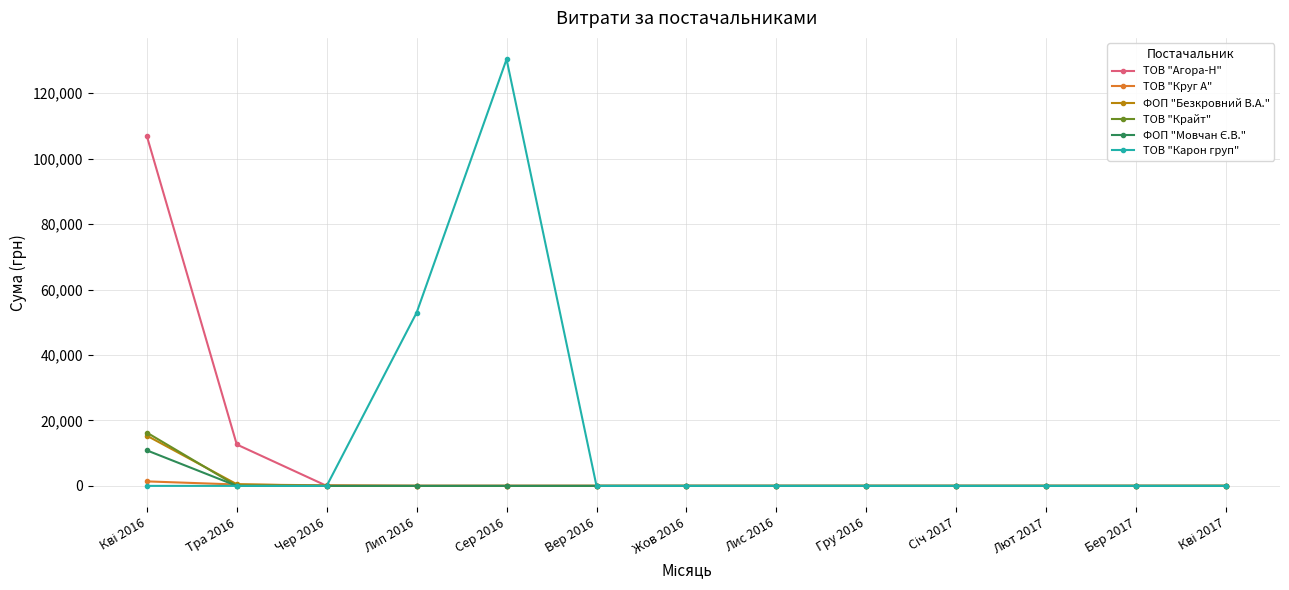

Which series has the largest range (max minus min)?

ТОВ "Карон груп"